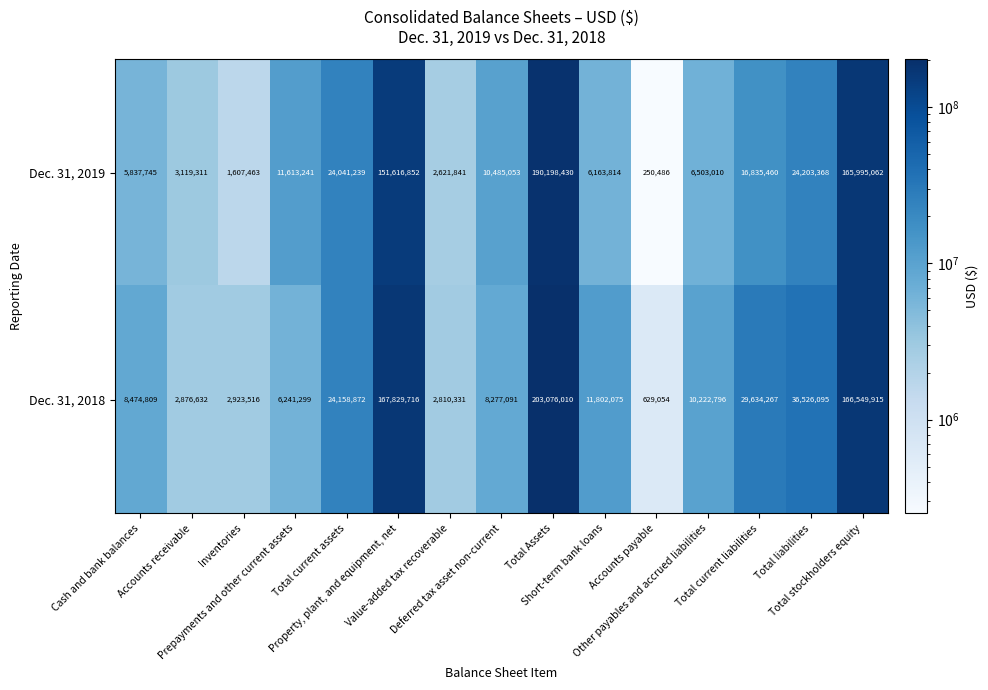

At how many categories does at least one series exceed 86522094?

3